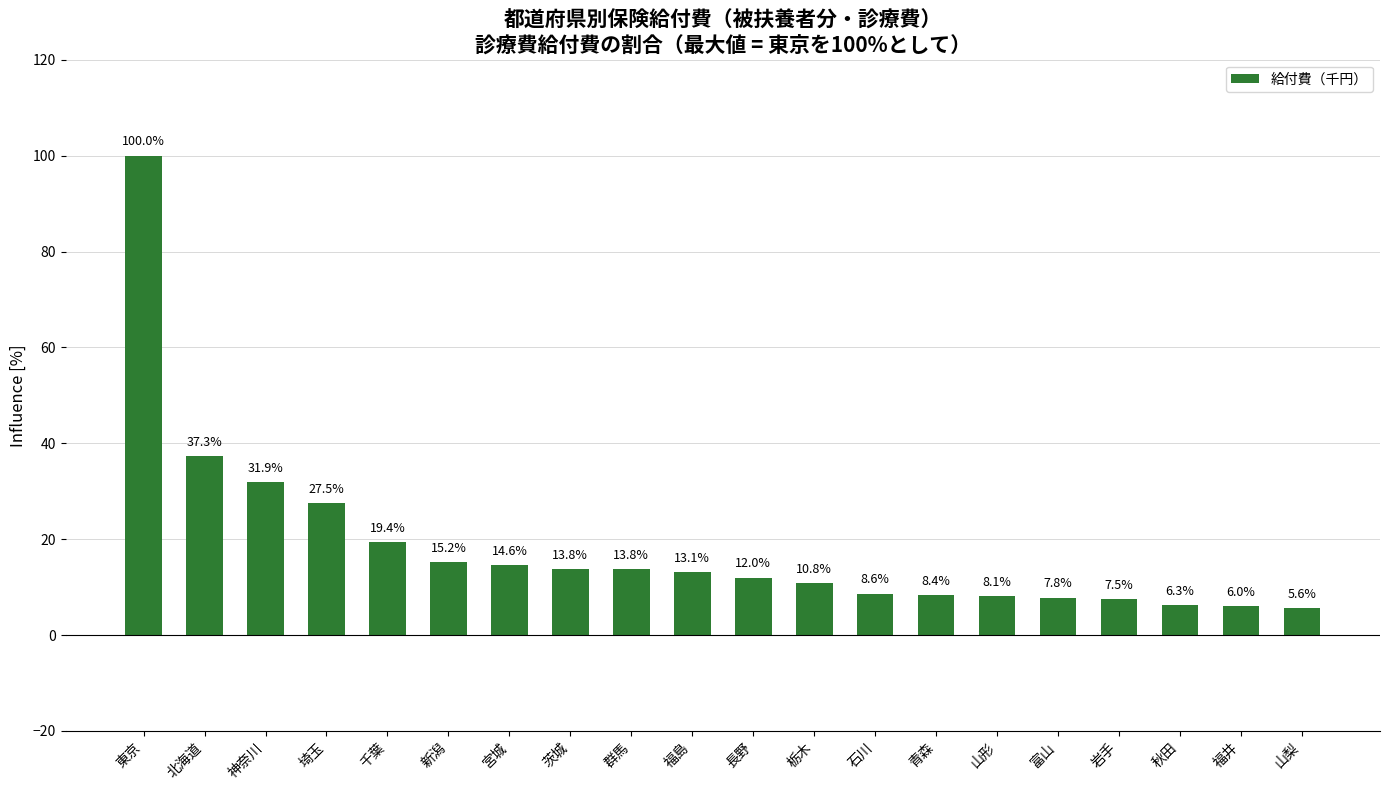

Which has a higher value, 北海道 or 埼玉?

北海道